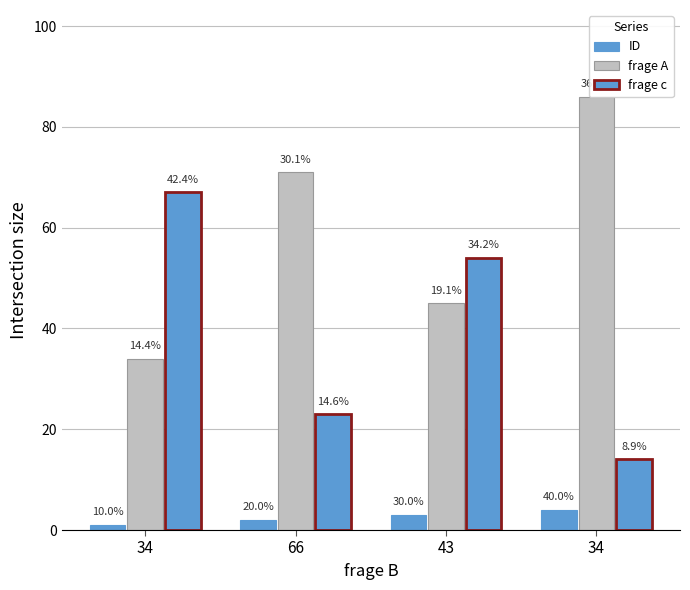

What is the average value of the frage c series?

40